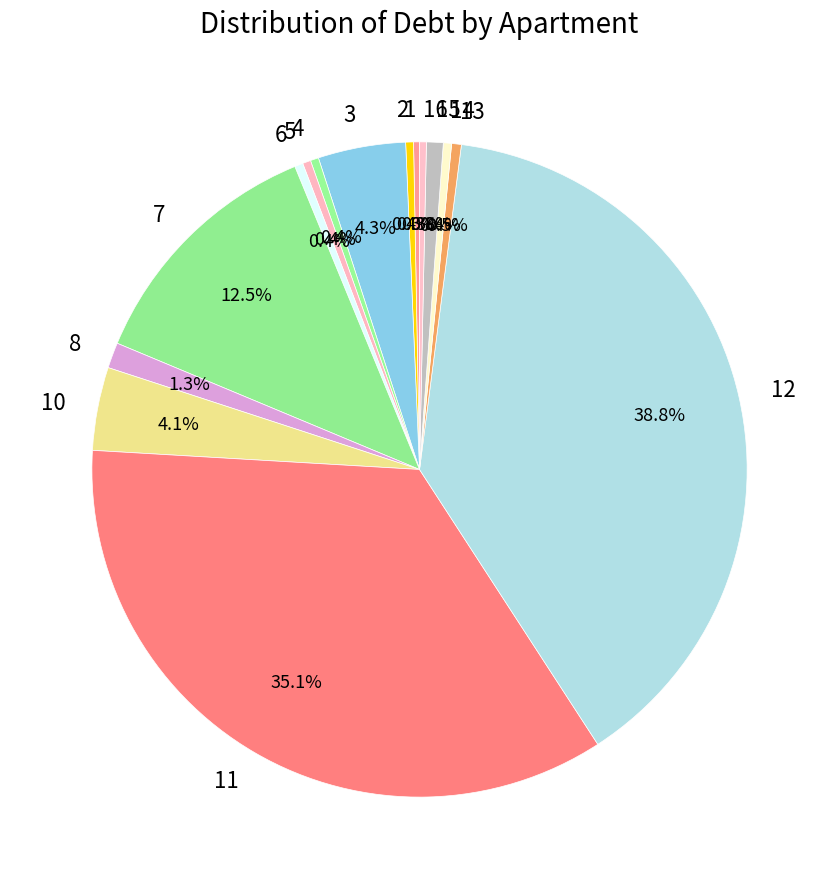

Combined, what portion of the pie is 13 and 2?

0.9%